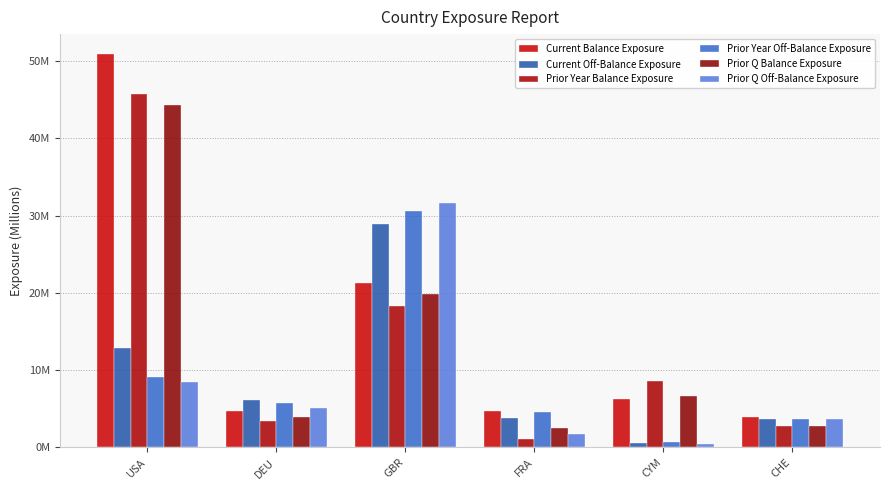

Which label corresponds to the largest value in the chart?

USA